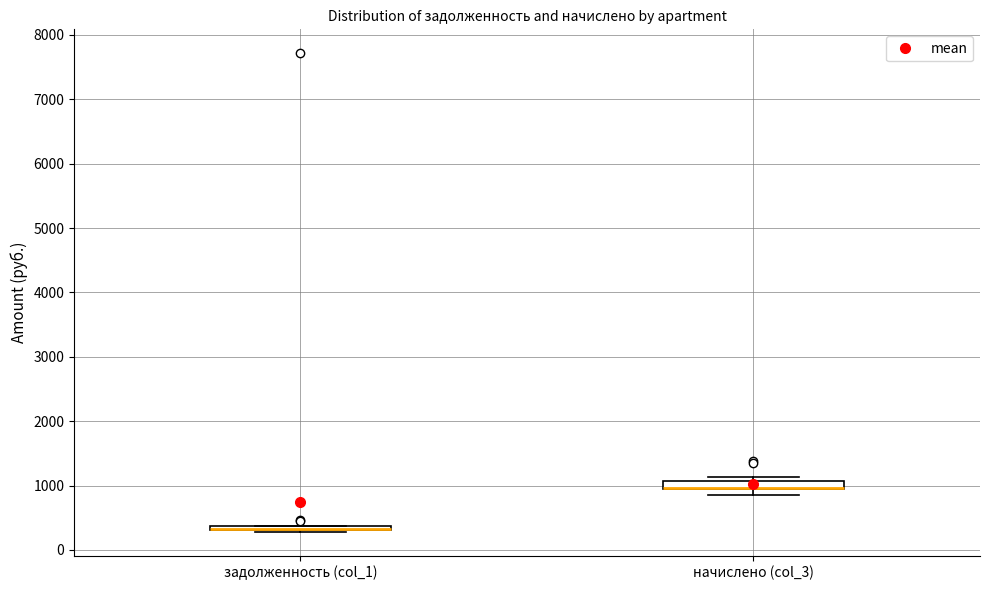

Where is the upper edge of the box for начислено (col_3) on the y-axis? The values are not printed on the chart, so give them approximately, as read against the axis.

1100